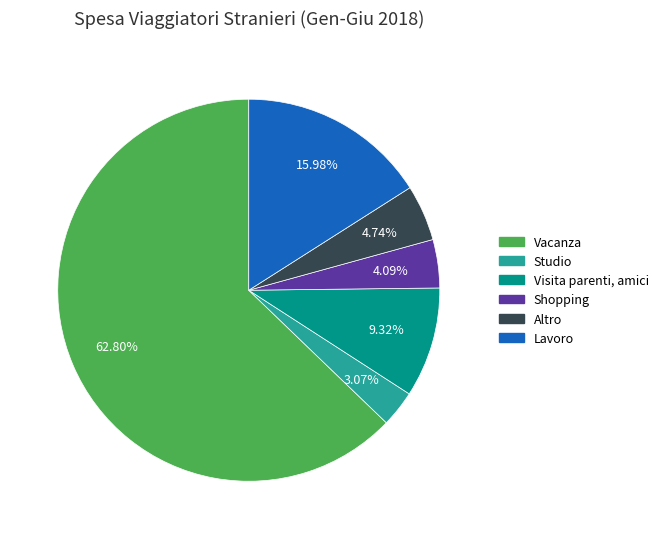

To the nearest percent, what is the average slice percentage?

17%